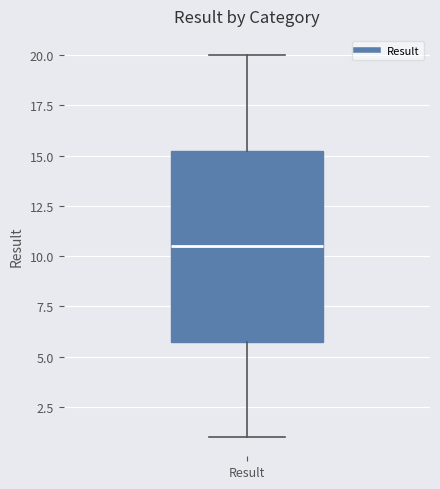

Transcribe this box plot: give where the median line is, the range the box spans, and where the two whiskers end, as read against the y-axis. The values are not printed on the chart, so give them approximately, as read against the axis.

median 10.5, box 6.0 to 15.5, whiskers 1.0 to 20.0